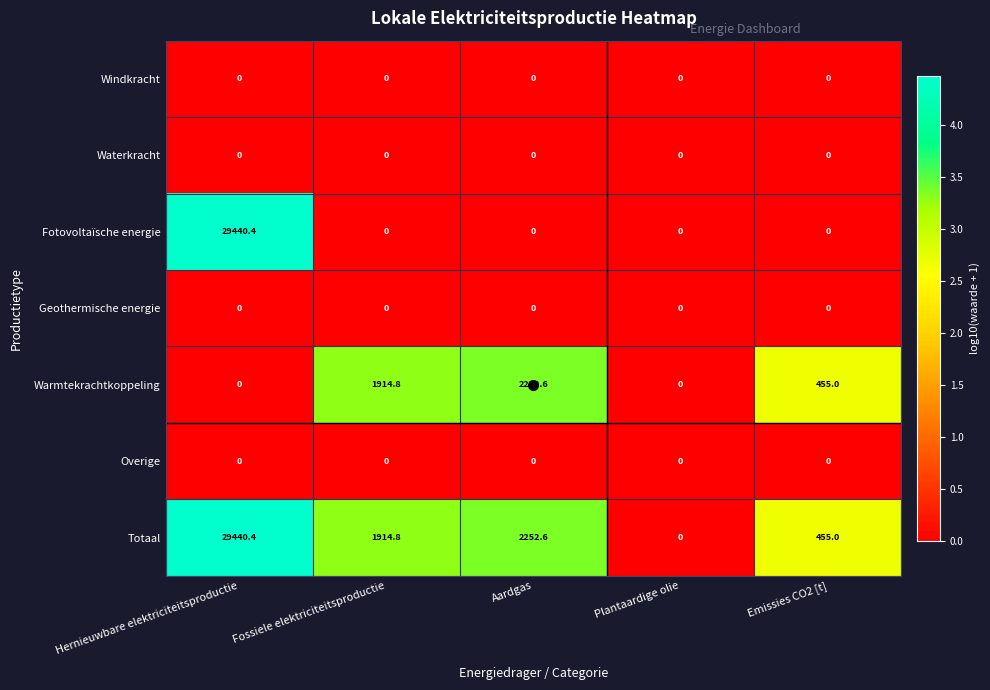

Where is Warmtekrachtkoppeling nearest to the value 1126?

Emissies CO2 [t]